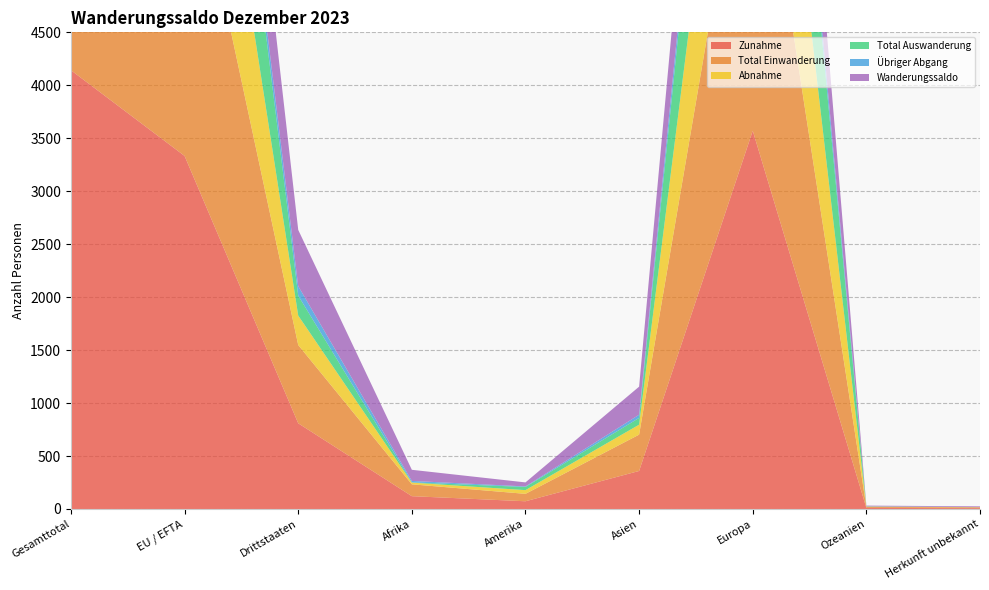

Reading right to left, transcribe all the data shown in this chart.

Zunahme: 8	10	3571	359	73	121	809	3333	4142
Total Einwanderung: 8	9	3409	343	70	112	739	3212	3951
Abnahme: 1	3	2316	94	35	16	278	2187	2465
Total Auswanderung: 0	2	2058	64	30	2	188	1968	2156
Übriger Abgang: 1	1	258	30	5	14	90	219	309
Wanderungssaldo: 7	7	1255	265	38	105	531	1146	1677